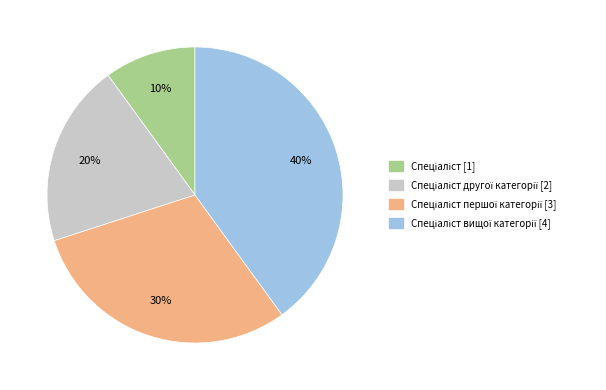

To the nearest percent, what is the average slice percentage?

25%